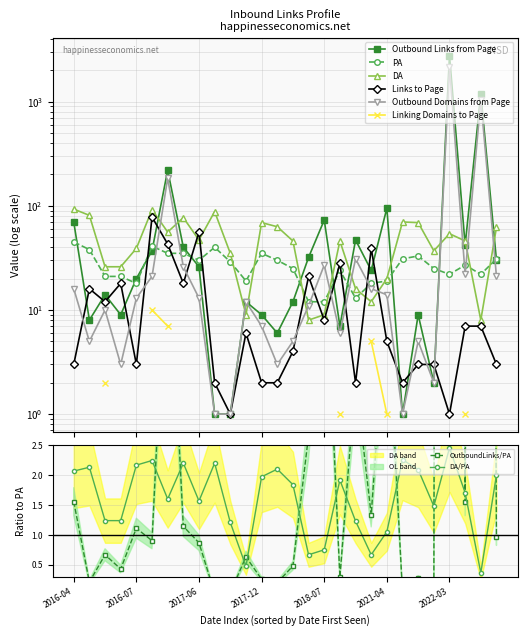

True or false: DA/PA has more than 2 points higher than both neighbors.

True